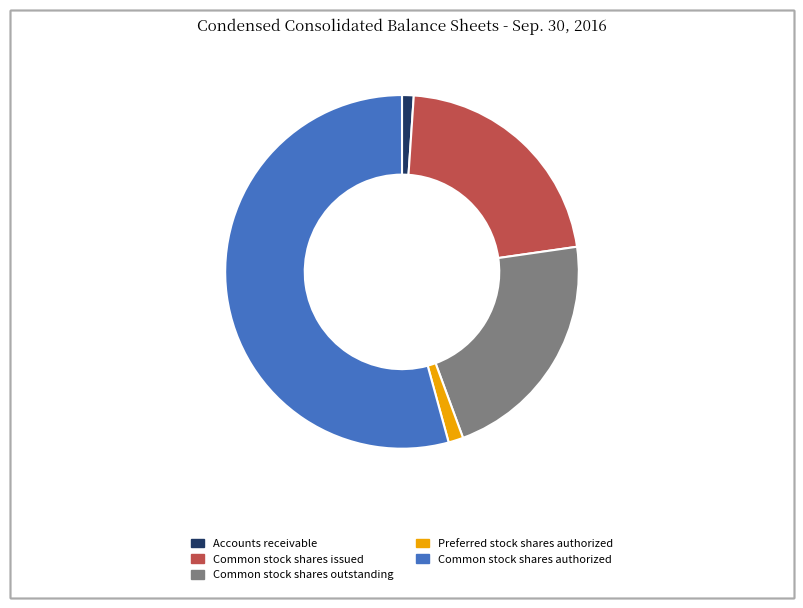

Is the sum of Accounts receivable and Common stock shares outstanding greater than half?

No